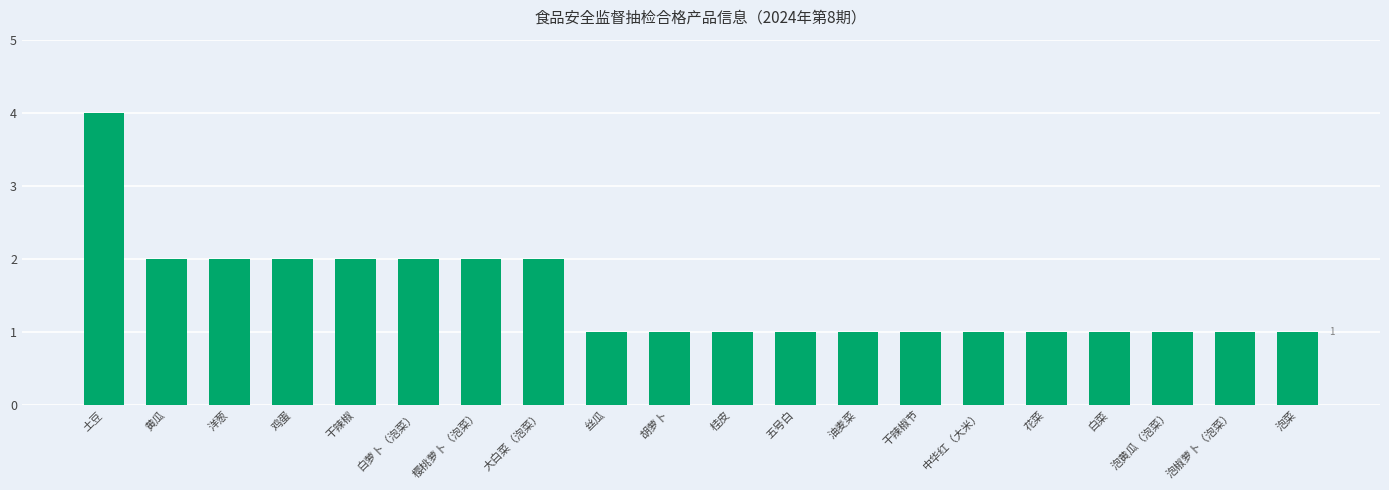

What is the difference between the maximum and minimum values?

3